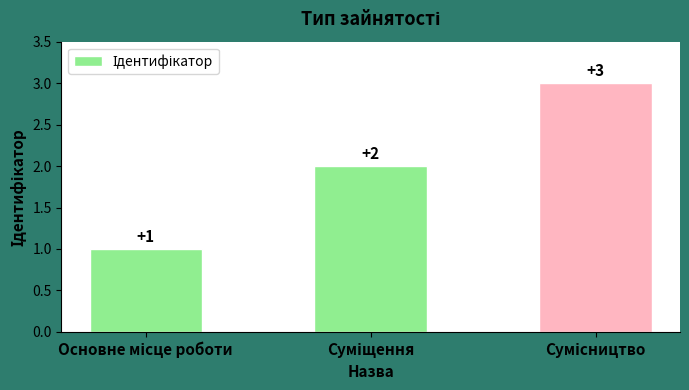

What is the difference between the second highest and minimum values?

1